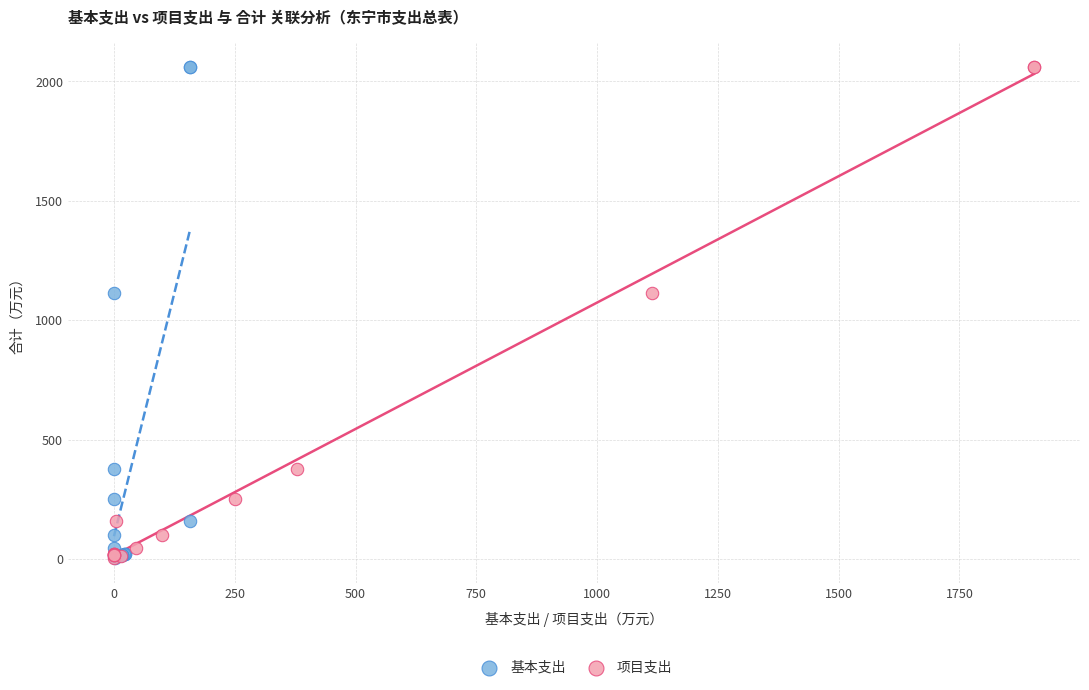

What are all the series names shown in the legend?

基本支出, 项目支出